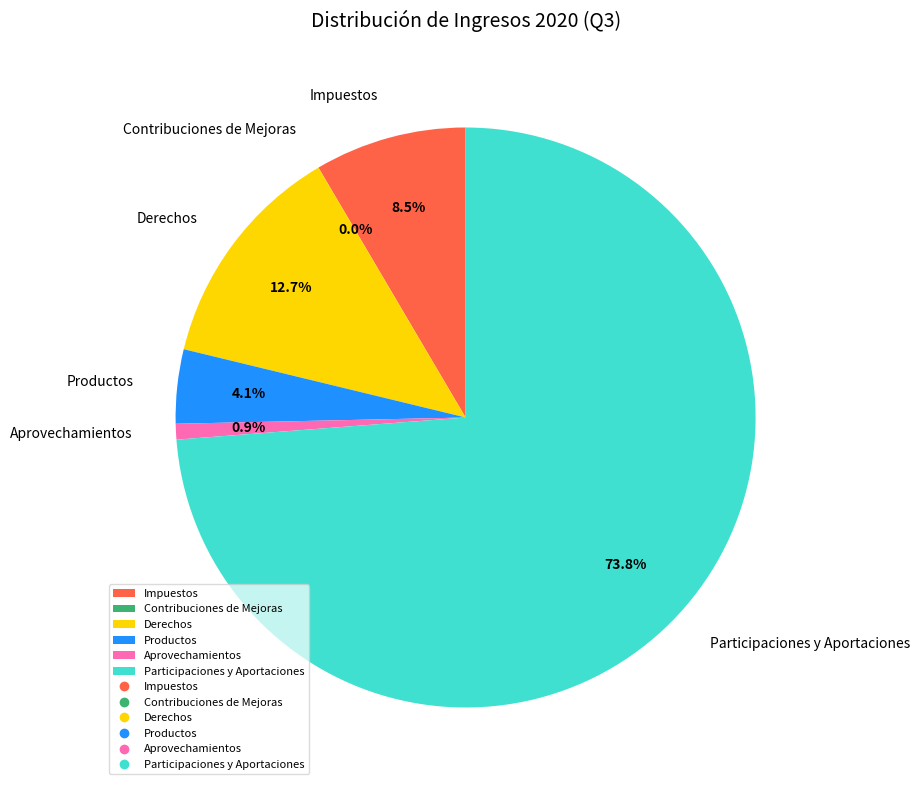

Which slice is the largest?

Participaciones y Aportaciones